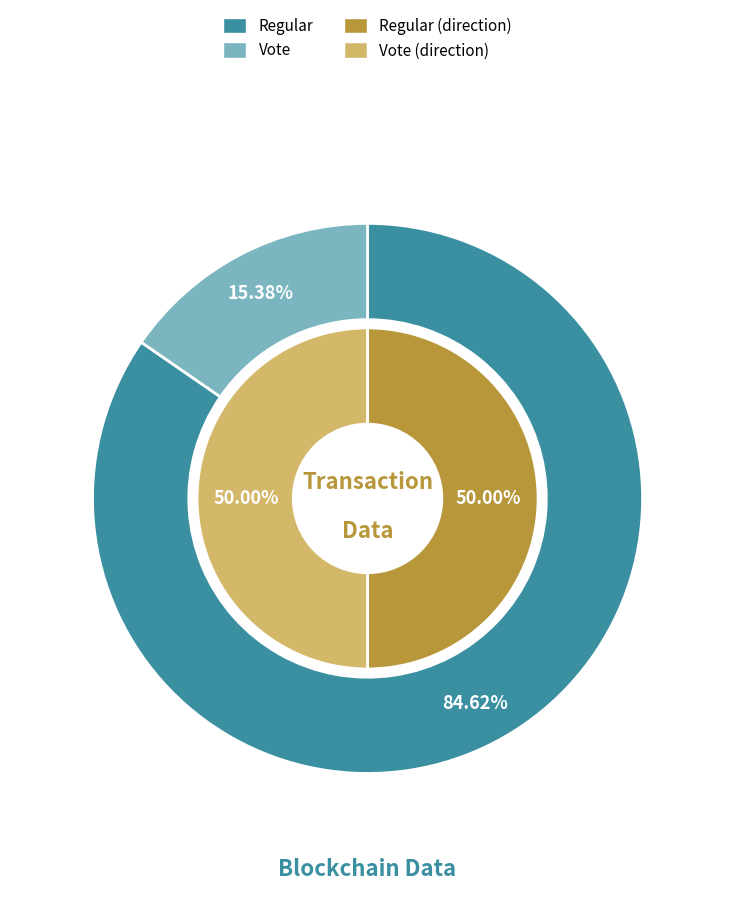

True or false: Regular (io_index=11) accounts for 78% of the total.

False